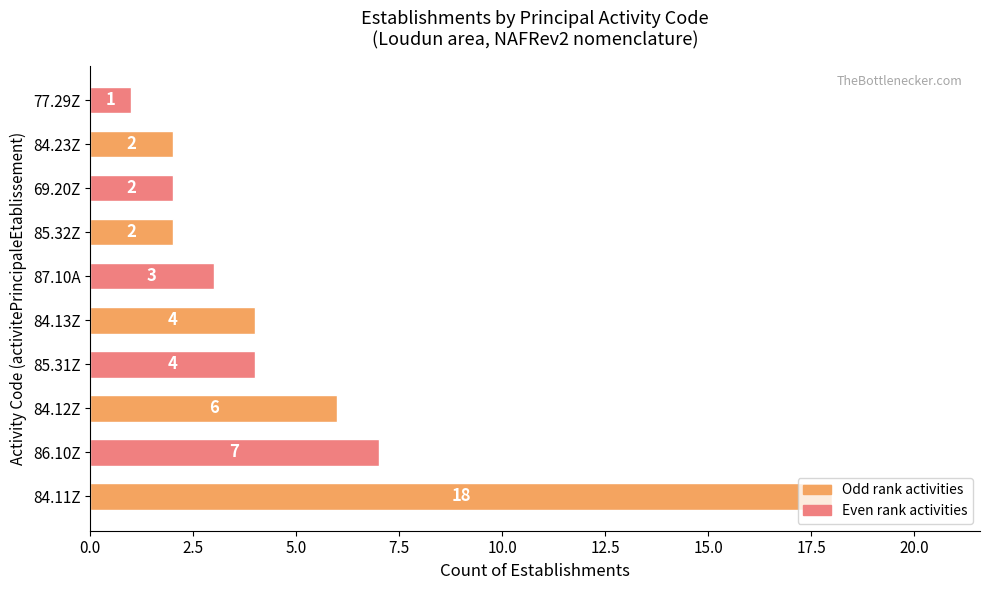

Is it true that the value at 84.12Z is 4?

False